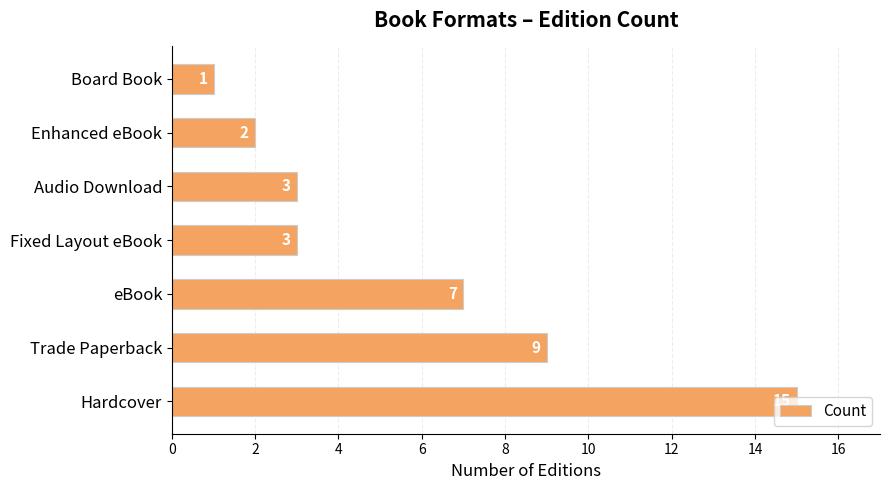

Which category has the lowest value across all series?

Board Book